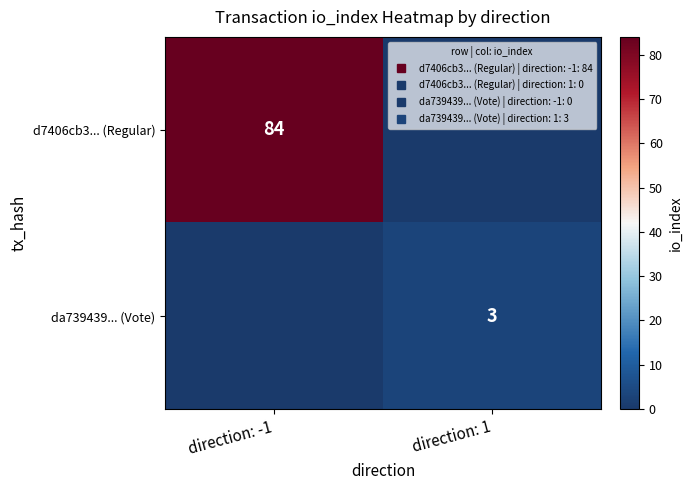

Is it true that d7406cb3... (Regular) equals 46 at direction: -1?

False